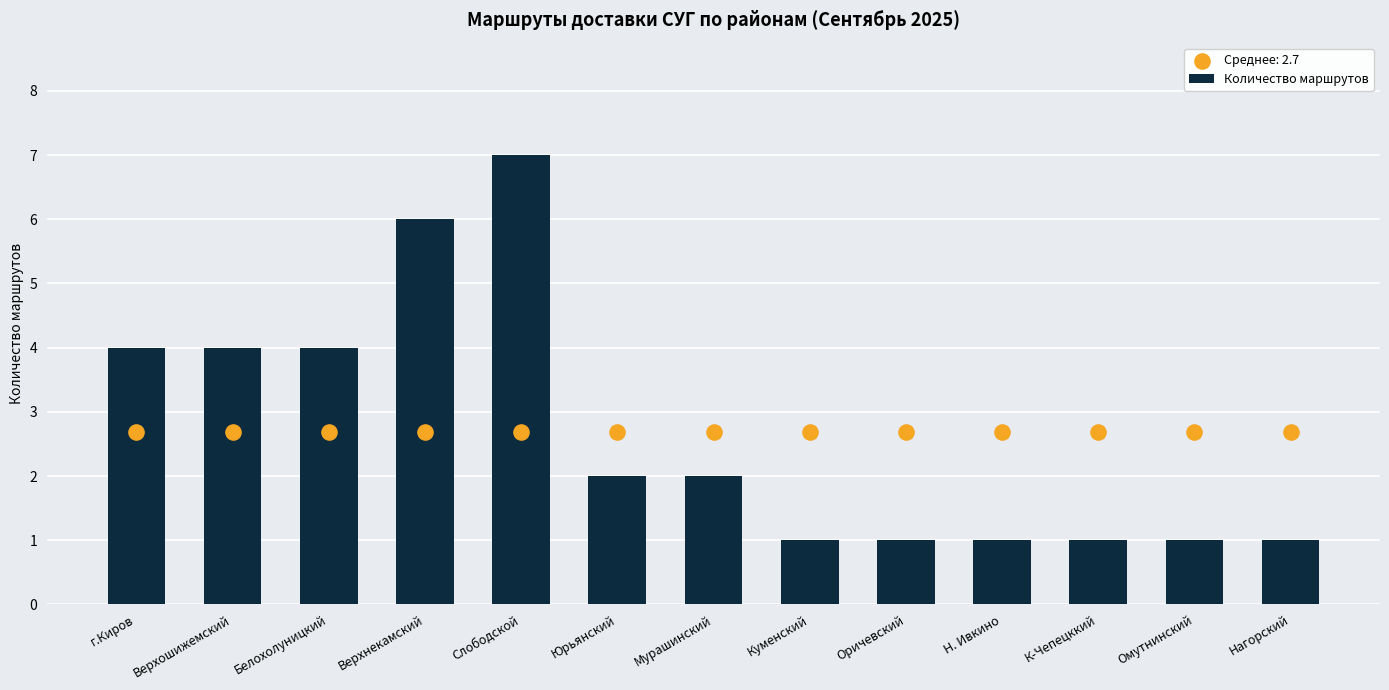

What is the ratio of the value at г.Киров to the value at К-Чепецккий?

4.0